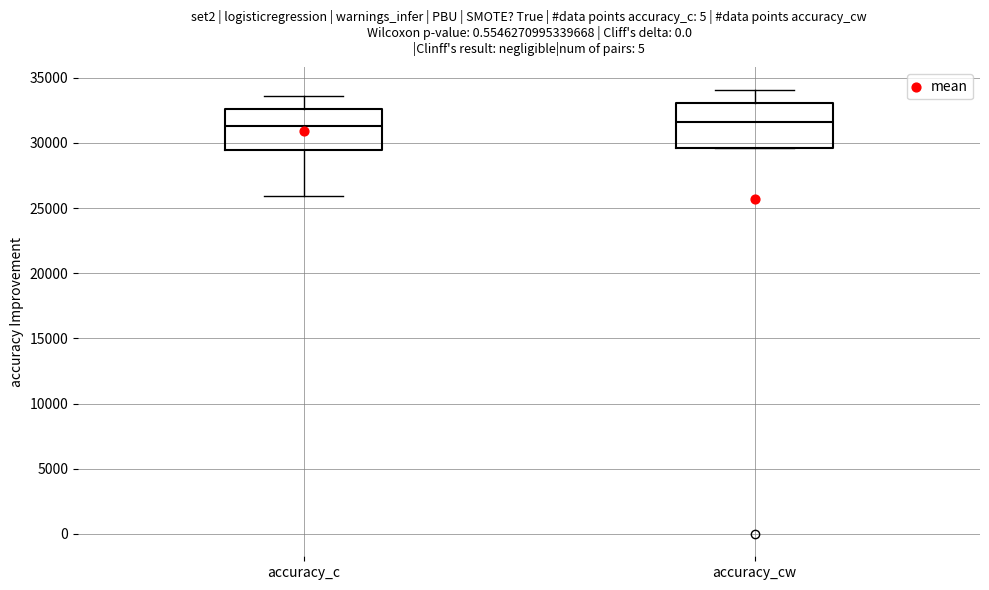

Reading left to right, transcribe this box plot: for each box, give where its median line is, the range the box spans, and where its two whiskers end, as read against the y-axis. The values are not printed on the chart, so give them approximately, as read against the axis.

accuracy_c: median 31500, box 29500 to 32500, whiskers 26000 to 33500
accuracy_cw: median 31500, box 29500 to 33000, whiskers 29500 to 34000